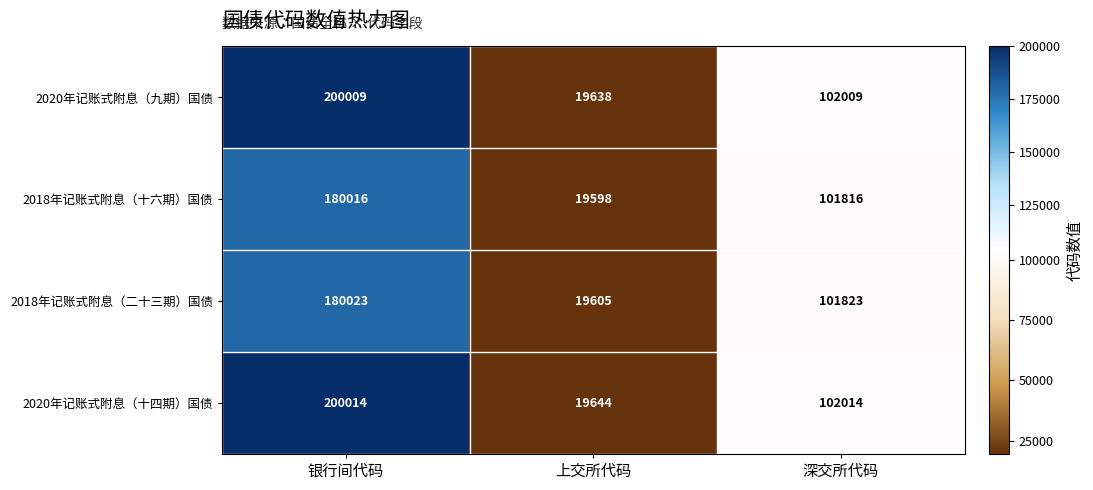

Which series has the widest spread of values?

2020年记账式附息（九期）国债